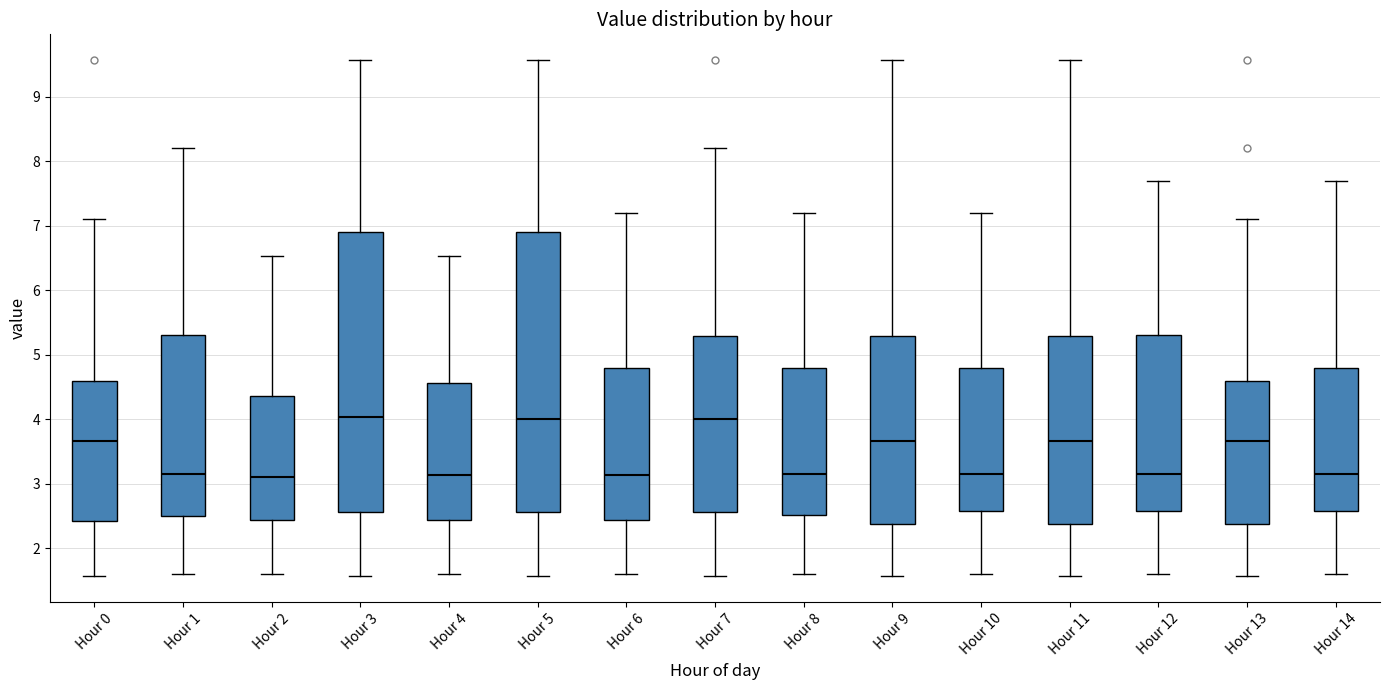

Reading left to right, read every box against the y-axis: the position of its median line, the range the box covers, and the ends of its whiskers. The values are not printed on the chart, so give them approximately, as read against the axis.

Hour 0: median 3.7, box 2.4 to 4.6, whiskers 1.6 to 7.1
Hour 1: median 3.2, box 2.5 to 5.3, whiskers 1.6 to 8.2
Hour 2: median 3.1, box 2.4 to 4.4, whiskers 1.6 to 6.5
Hour 3: median 4.0, box 2.6 to 6.9, whiskers 1.6 to 9.6
Hour 4: median 3.1, box 2.4 to 4.6, whiskers 1.6 to 6.5
Hour 5: median 4.0, box 2.6 to 6.9, whiskers 1.6 to 9.6
Hour 6: median 3.1, box 2.4 to 4.8, whiskers 1.6 to 7.2
Hour 7: median 4.0, box 2.6 to 5.3, whiskers 1.6 to 8.2
Hour 8: median 3.2, box 2.5 to 4.8, whiskers 1.6 to 7.2
Hour 9: median 3.7, box 2.4 to 5.3, whiskers 1.6 to 9.6
Hour 10: median 3.2, box 2.6 to 4.8, whiskers 1.6 to 7.2
Hour 11: median 3.7, box 2.4 to 5.3, whiskers 1.6 to 9.6
Hour 12: median 3.2, box 2.6 to 5.3, whiskers 1.6 to 7.7
Hour 13: median 3.7, box 2.4 to 4.6, whiskers 1.6 to 7.1
Hour 14: median 3.2, box 2.6 to 4.8, whiskers 1.6 to 7.7